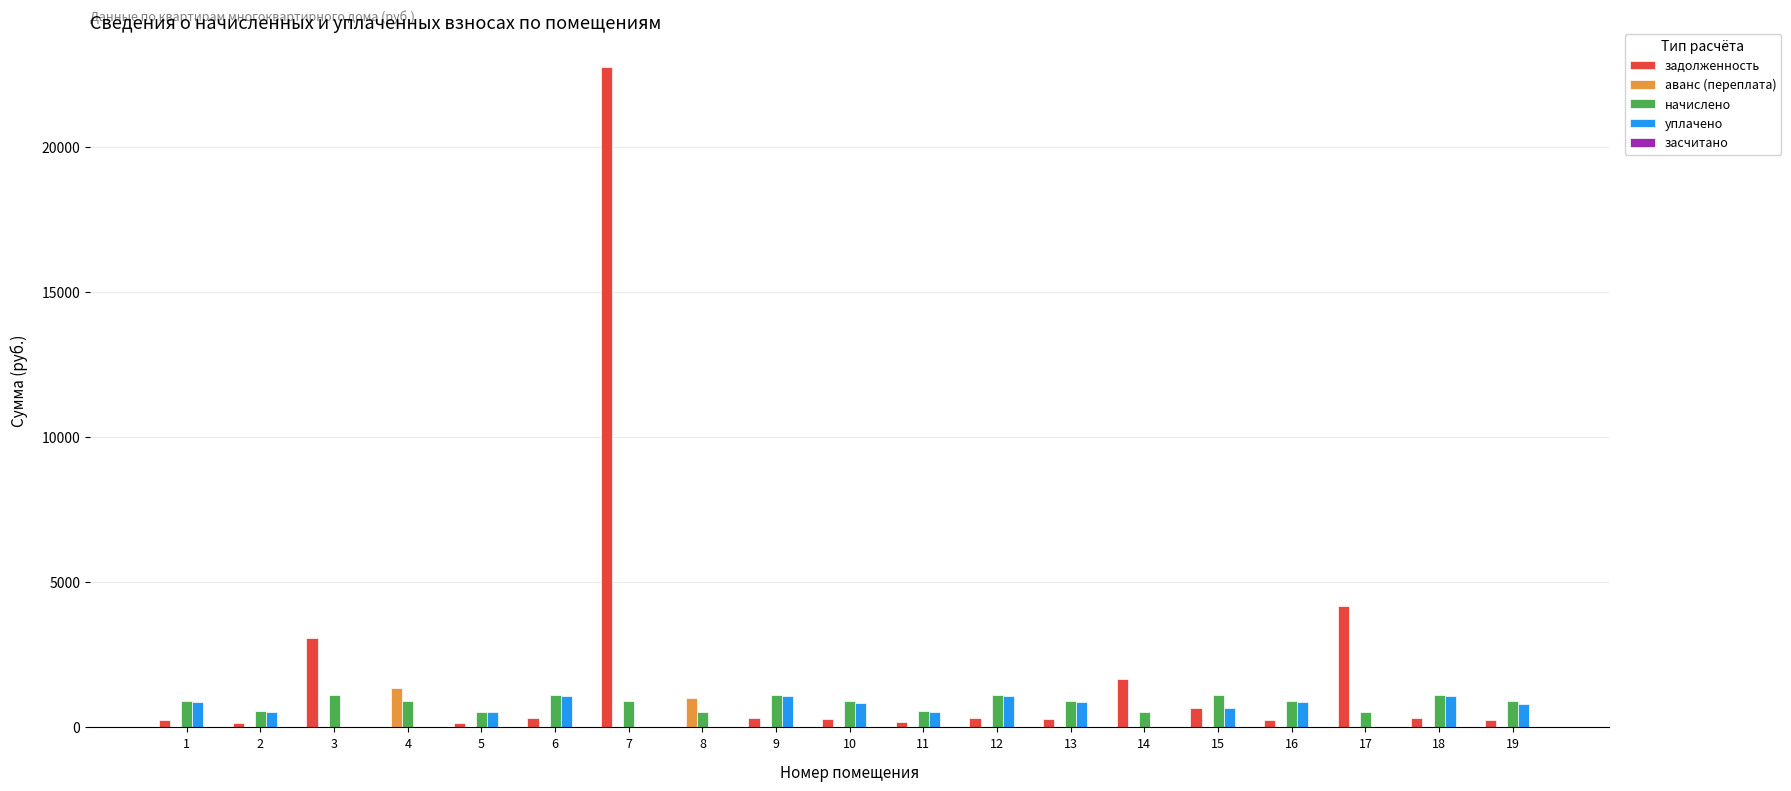

What is the greatest value displayed?

22751.0